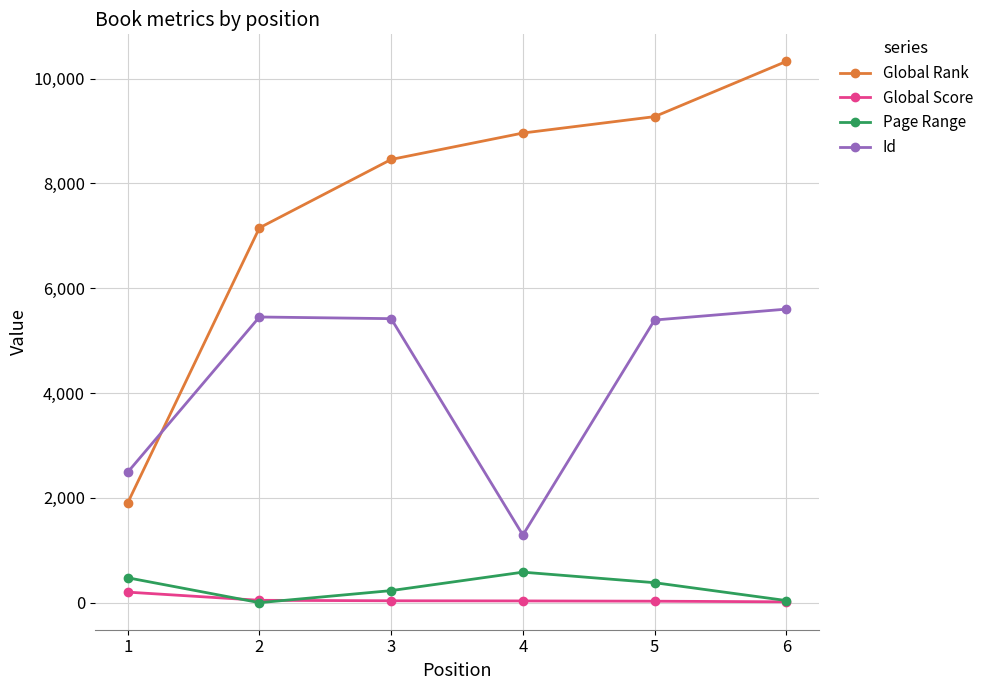

Is it true that Page Range equals 381 at 5?

True